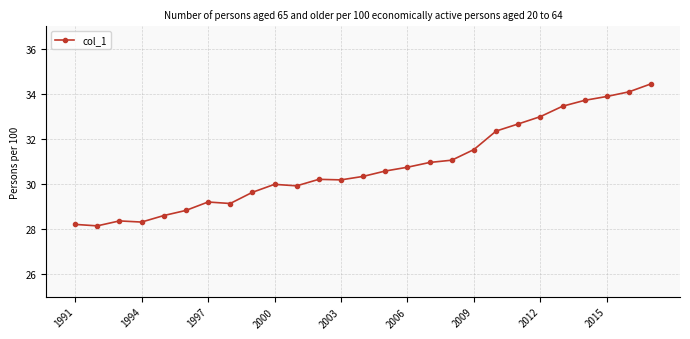

What is the smallest value displayed?

28.1